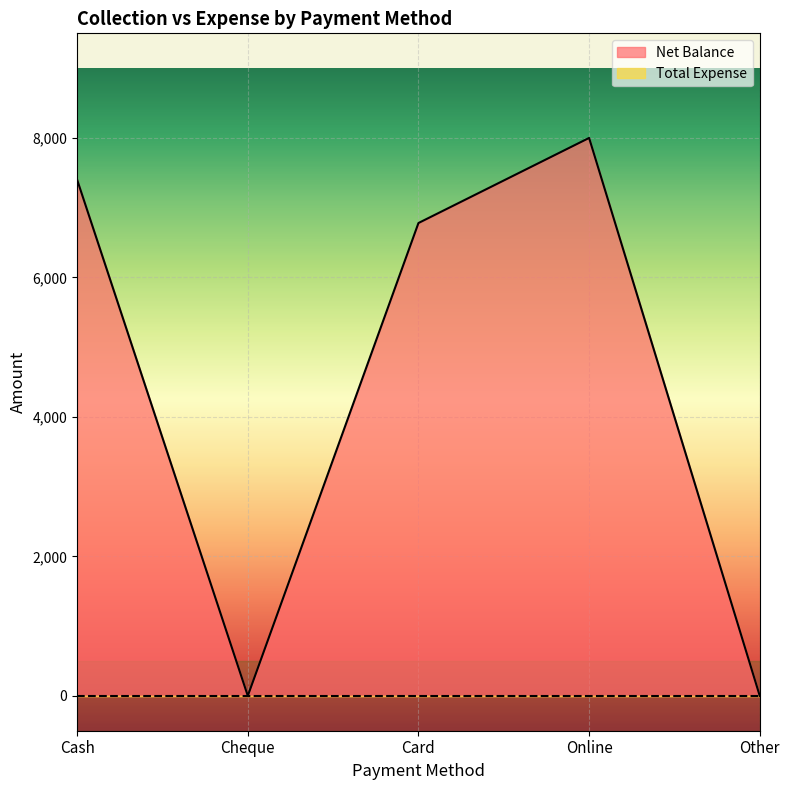

What is the maximum value shown in the chart?

8000